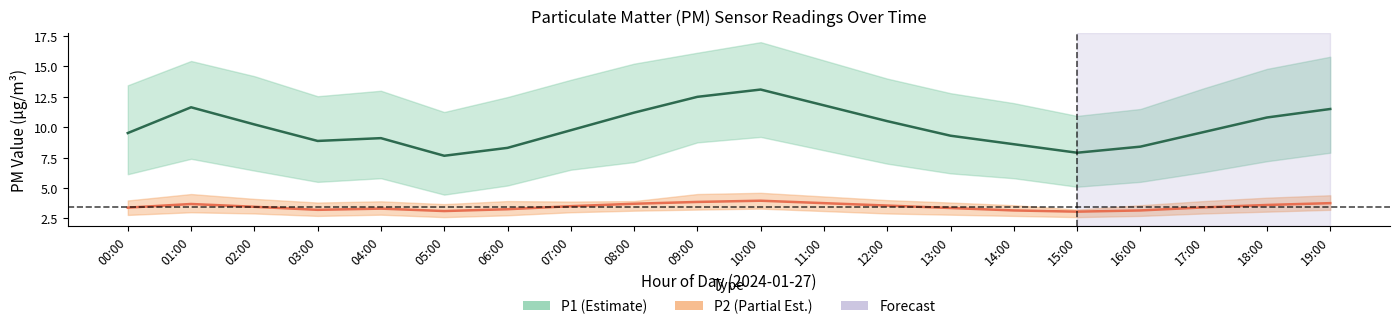

True or false: P1_upper and P2_upper cross at least once.

False